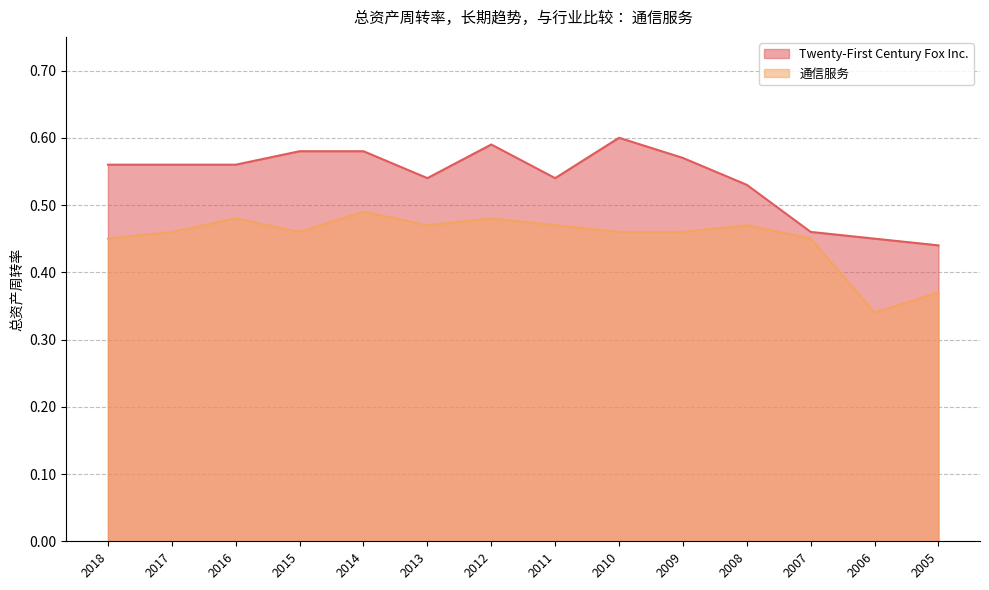

Reading right to left, what are all the values shown in this chart?

Twenty-First Century Fox Inc.: 0.4	0.5	0.5	0.5	0.6	0.6	0.5	0.6	0.5	0.6	0.6	0.6	0.6	0.6
通信服务: 0.4	0.3	0.5	0.5	0.5	0.5	0.5	0.5	0.5	0.5	0.5	0.5	0.5	0.5